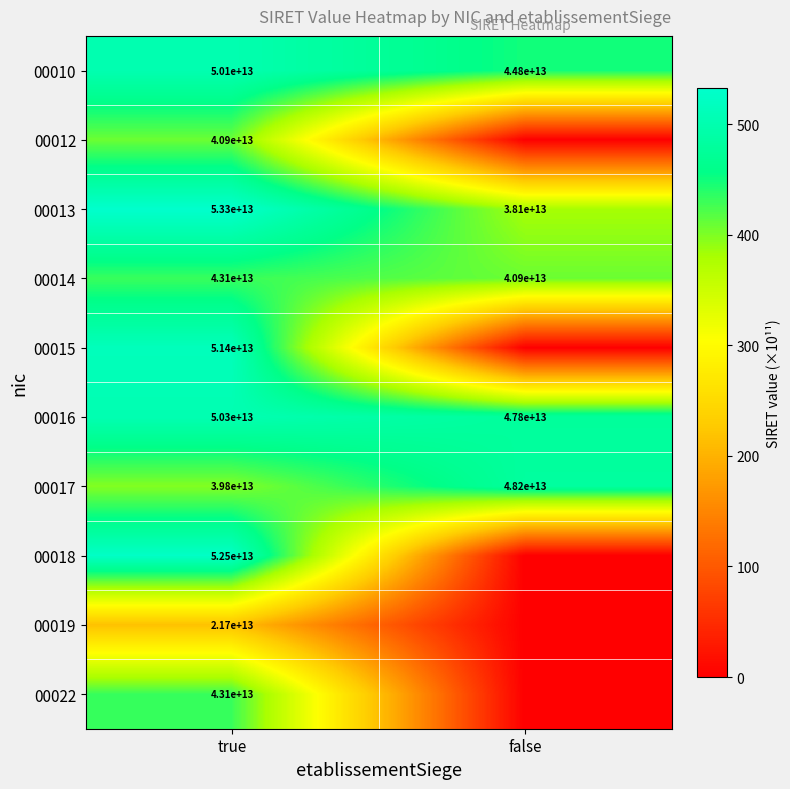

The value of 00017 at true is 630.3. True or false?

False